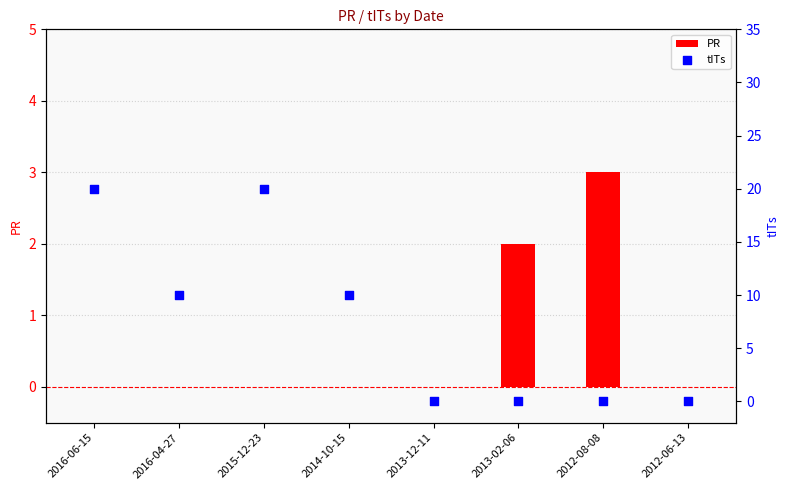

At which category is the sum across all series the highest?

2016-06-15